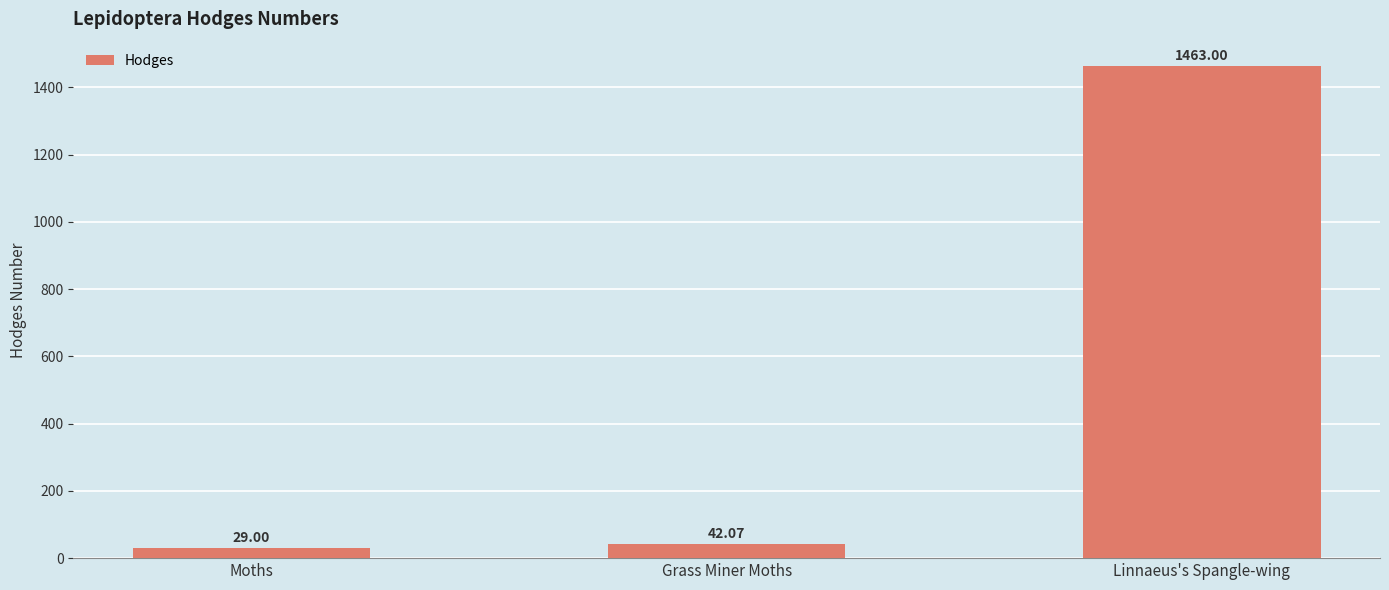

Which category has the lowest value across all series?

Moths